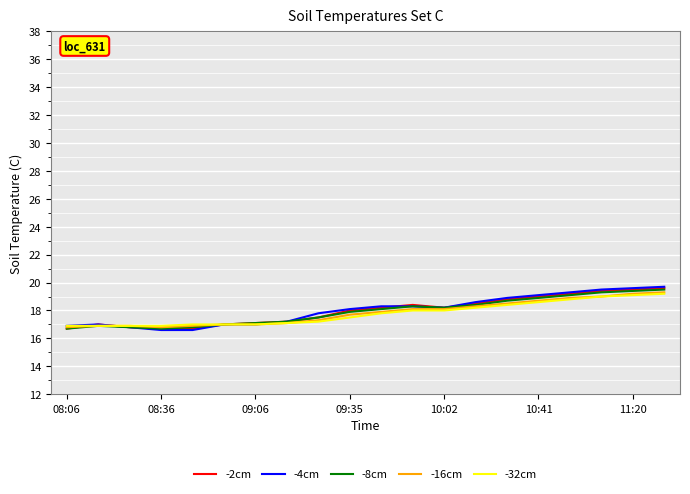

Rank the series by their average value, from highest to lowest.

-4cm, -2cm, -8cm, -16cm, -32cm